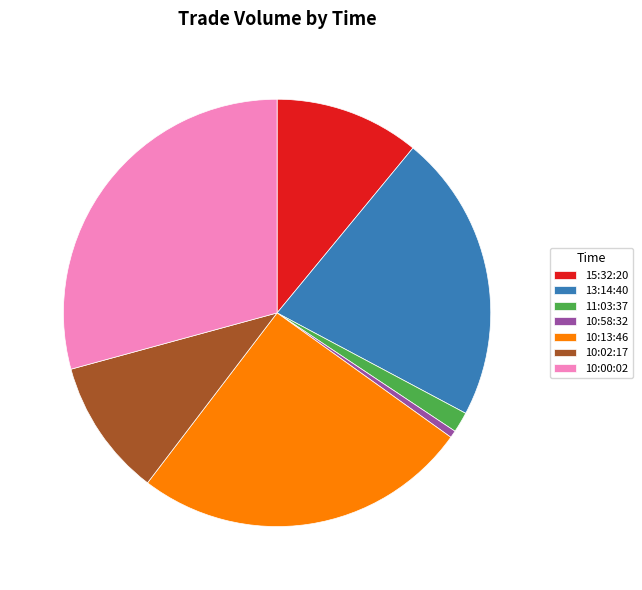

To the nearest percent, what is the combined percentage of 10:00:02 and 10:58:32?

30%